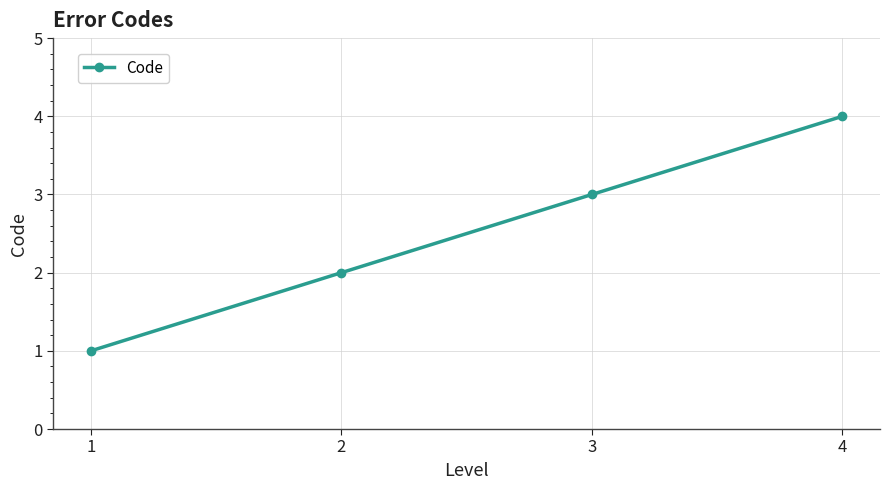

Does the chart display data point markers on the line(s)?

Yes